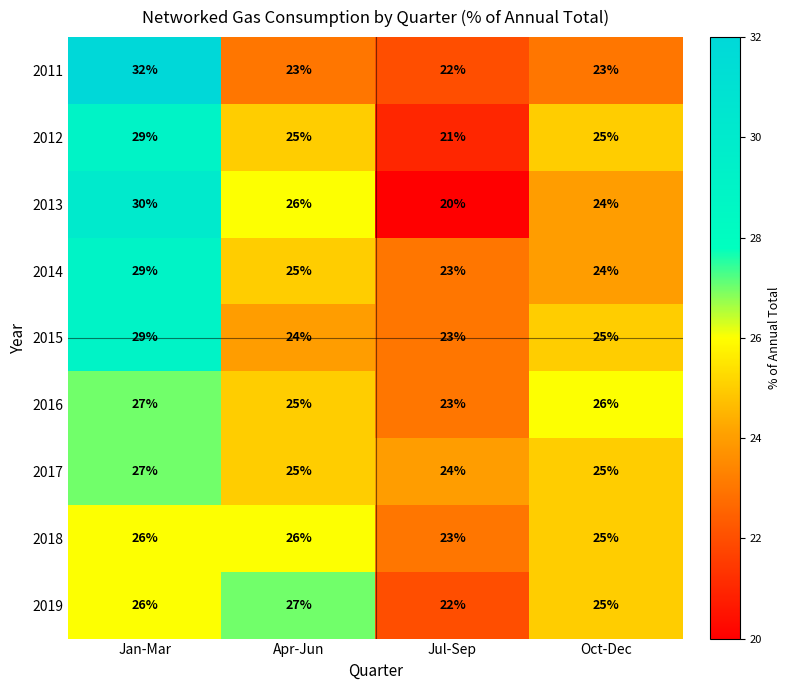

Which series changed the most between Jan-Mar and Apr-Jun?

2011